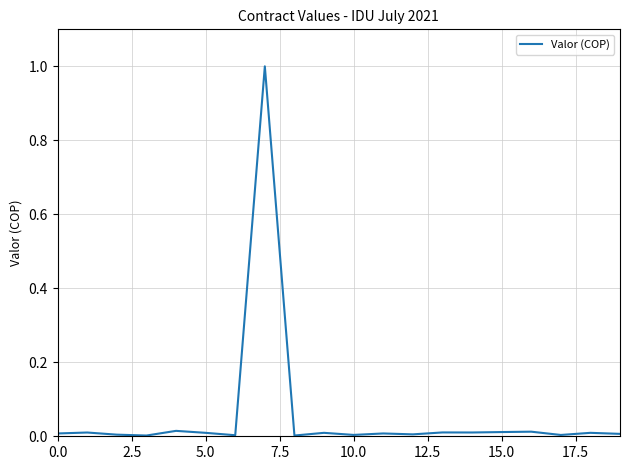

How many series are shown in this chart?

1